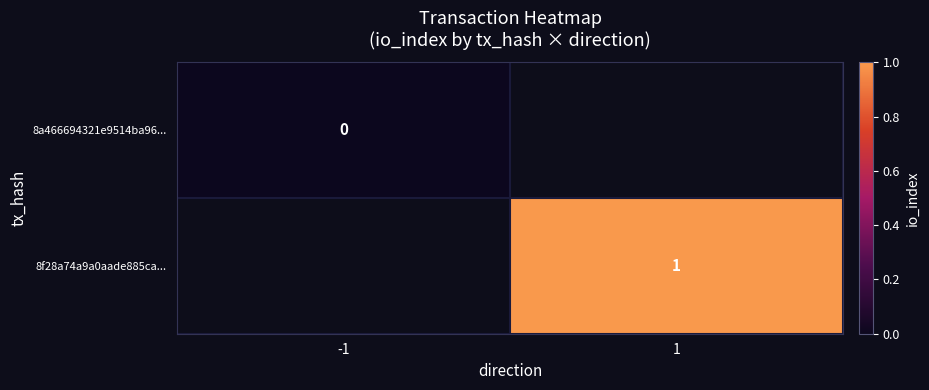

True or false: 8f28a74a9a0aade885ca... has a value of 1 at 1.

True